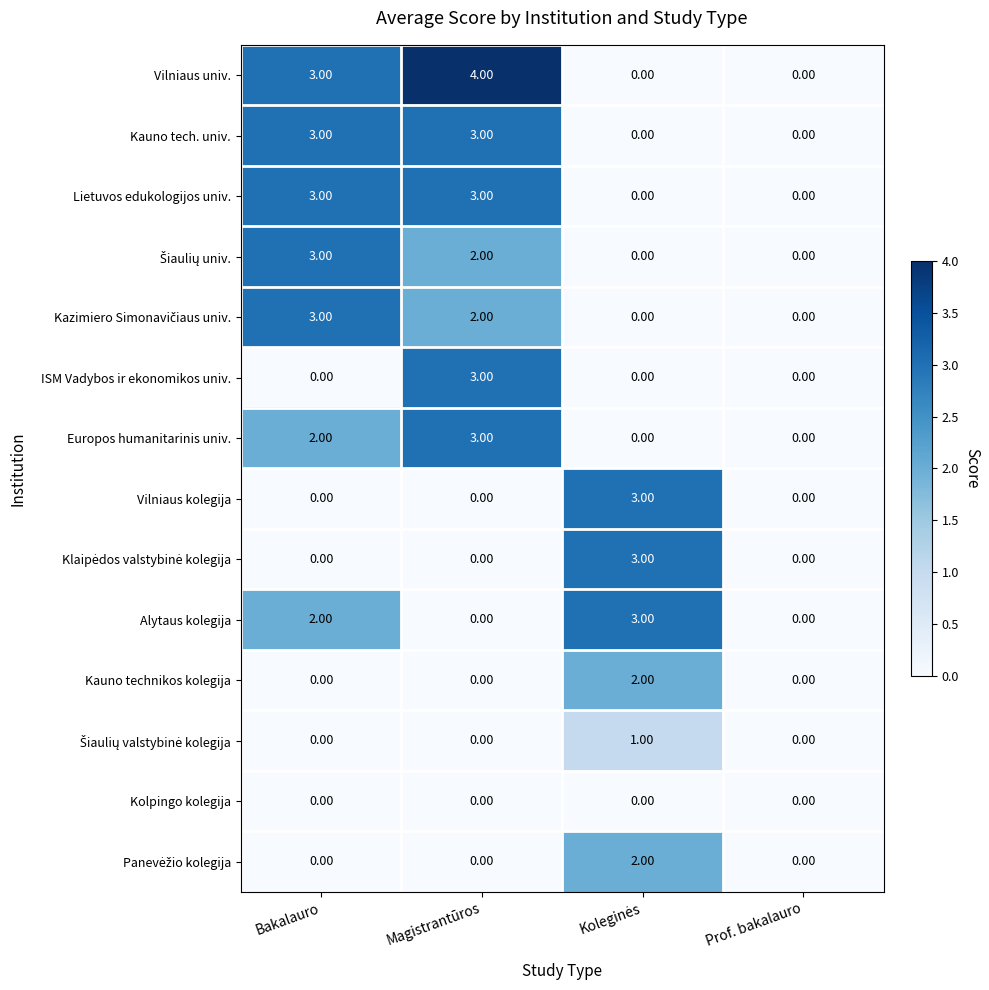

Which series has the widest spread of values?

Vilniaus univ.